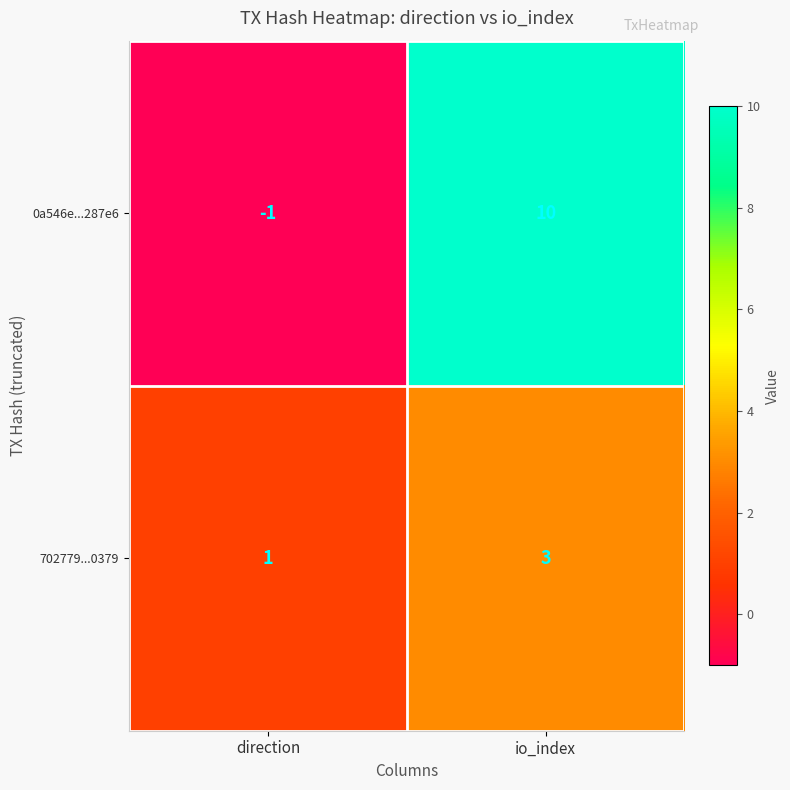

What is the sum of all 702779...0379 values?

4